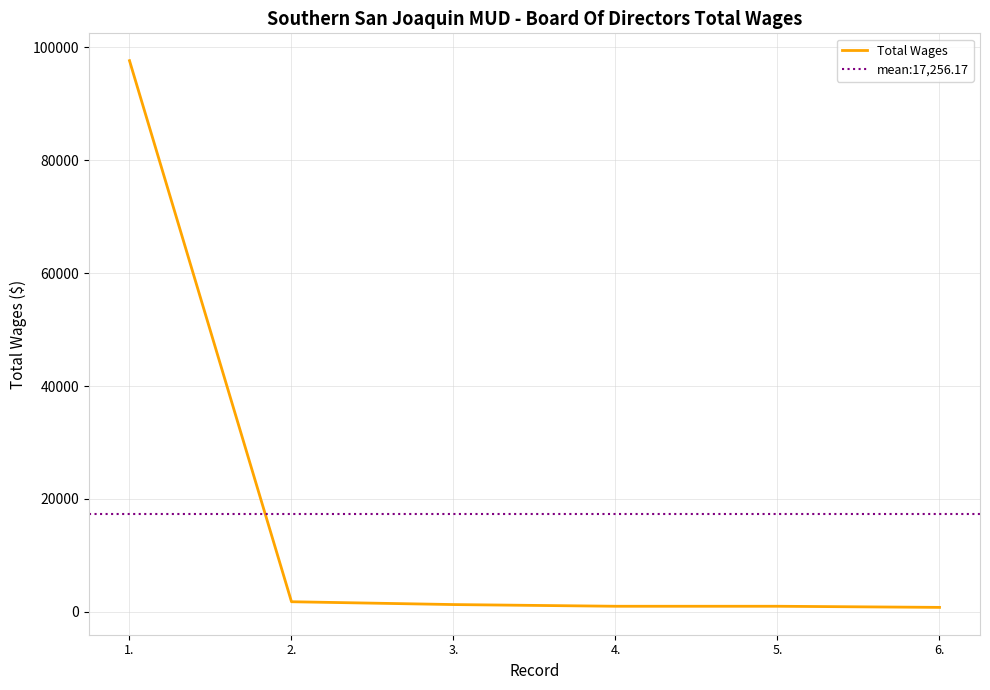

Count the number of values greater than 1300.

2